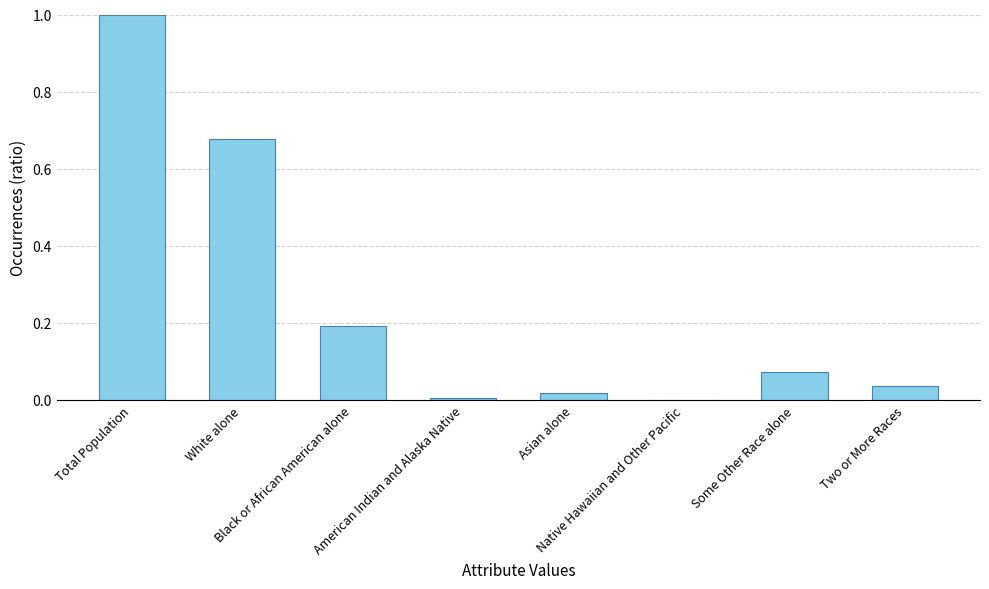

What is the sum of all values?

2.0